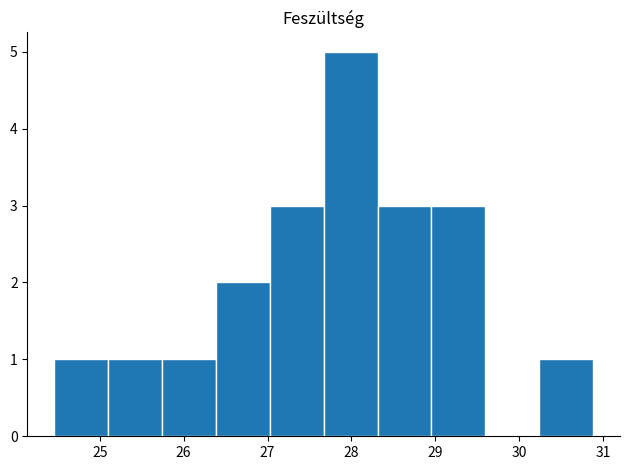

Which range on the x-axis has the tallest bar?

27.7 to 28.3